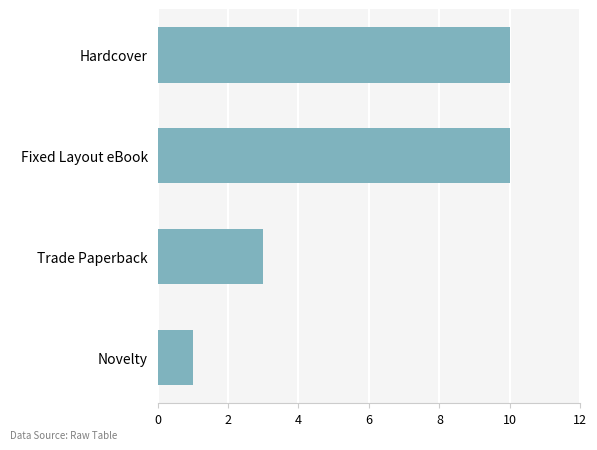

Does the chart contain any negative values?

No